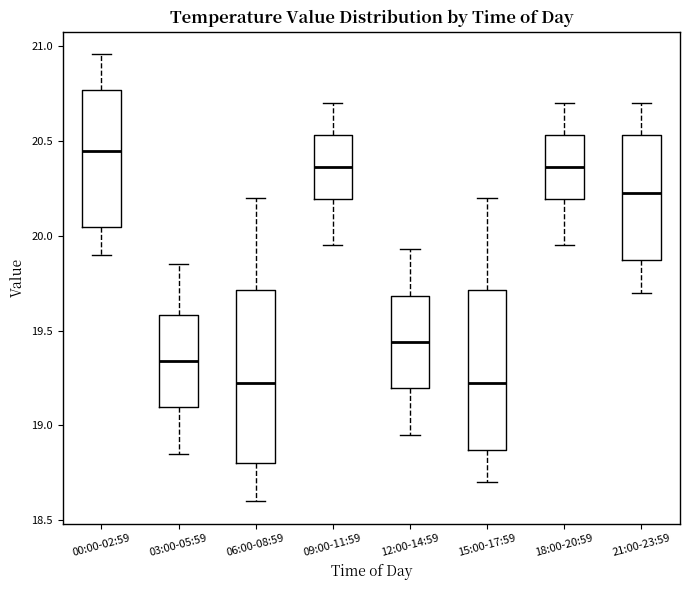

Which box is the tallest, from its lower edge to its upper edge?

06:00-08:59